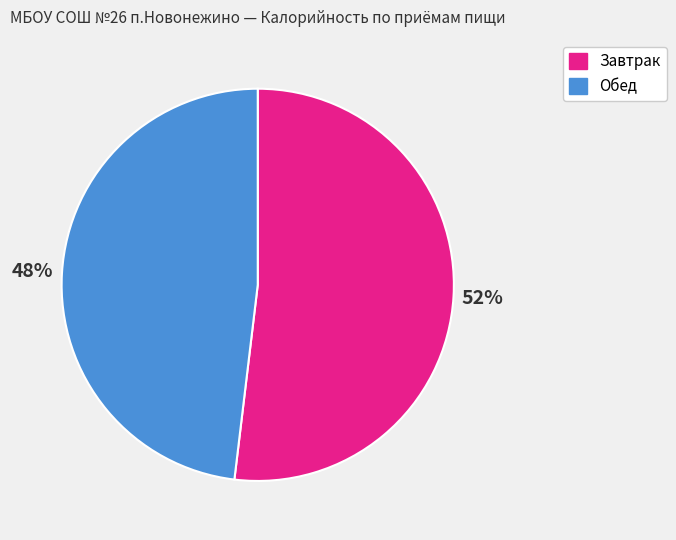

Count the number of slices in the pie.

2